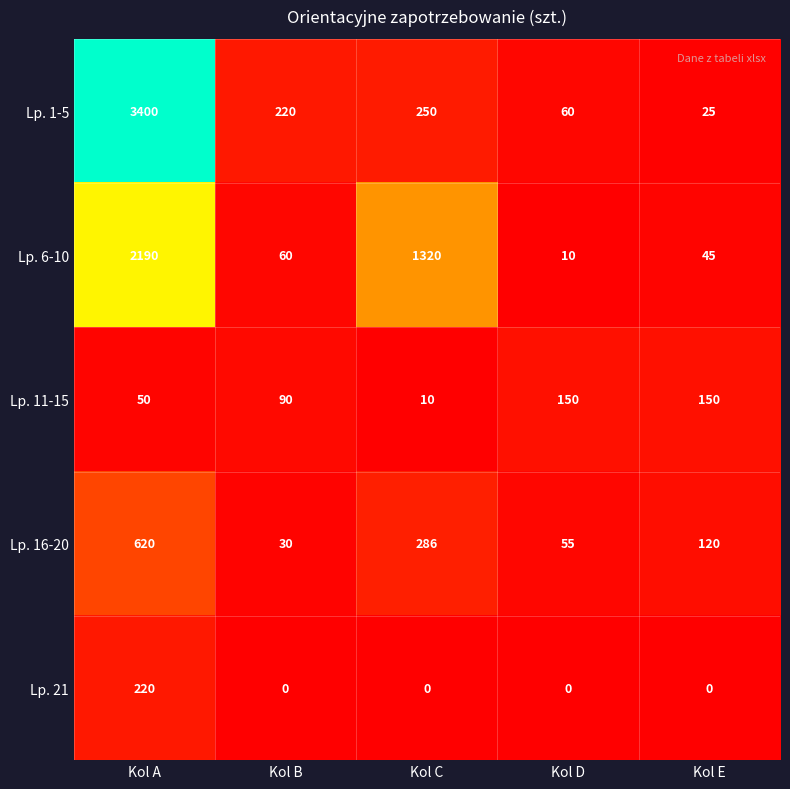

Rank the series by their maximum value, from highest to lowest.

Lp. 1-5, Lp. 6-10, Lp. 16-20, Lp. 21, Lp. 11-15